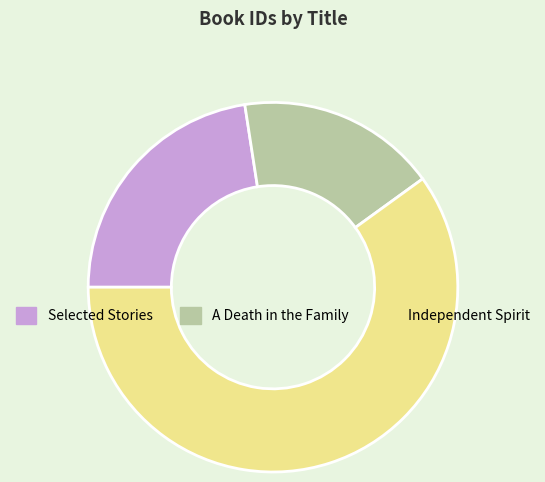

Rank the categories by value from highest to lowest.

Independent Spirit, Selected Stories, A Death in the Family